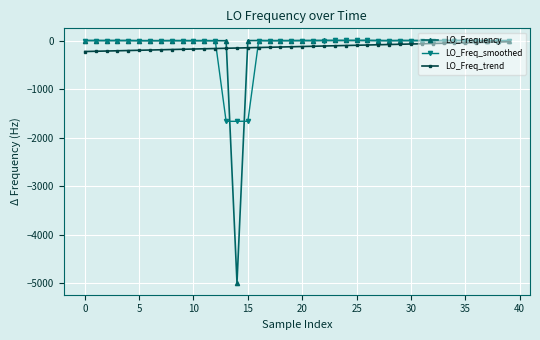

True or false: LO_Freq_smoothed has more than 1 points higher than both neighbors.

True